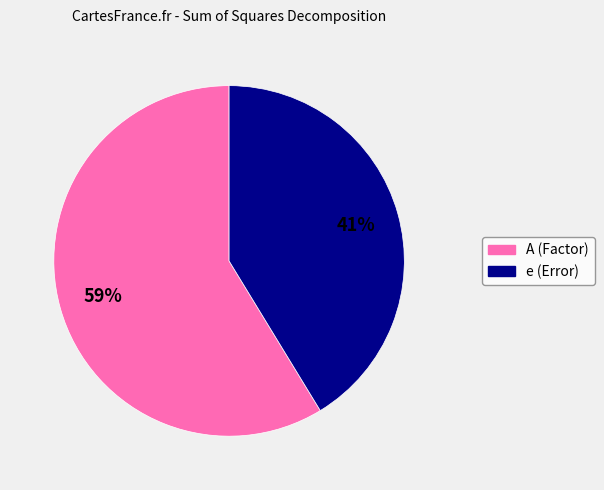

To the nearest percent, what is the average slice percentage?

50%